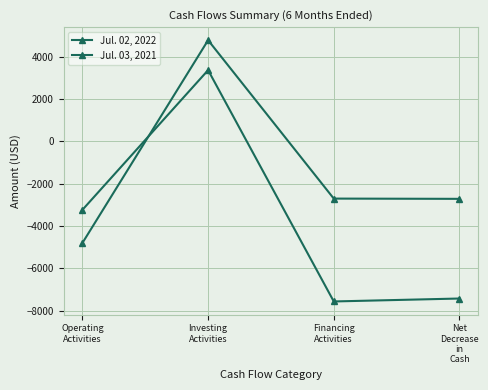

What is the approximate value of Jul. 02, 2022 at Financing
Activities, to the nearest 50?

-2700